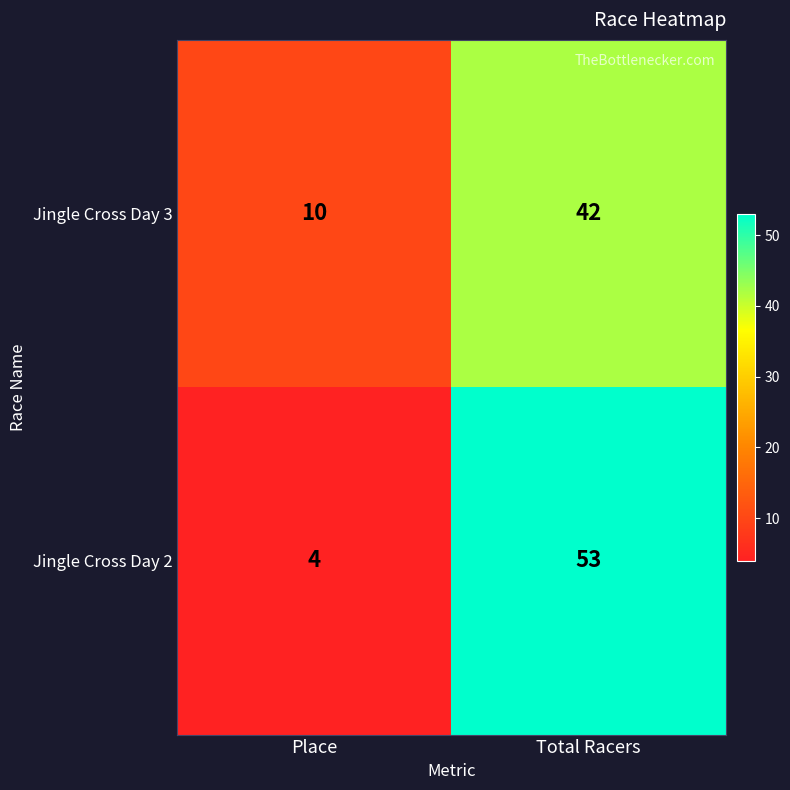

What is the sum of the Jingle Cross Day 2 values at Total Racers and Place?

57